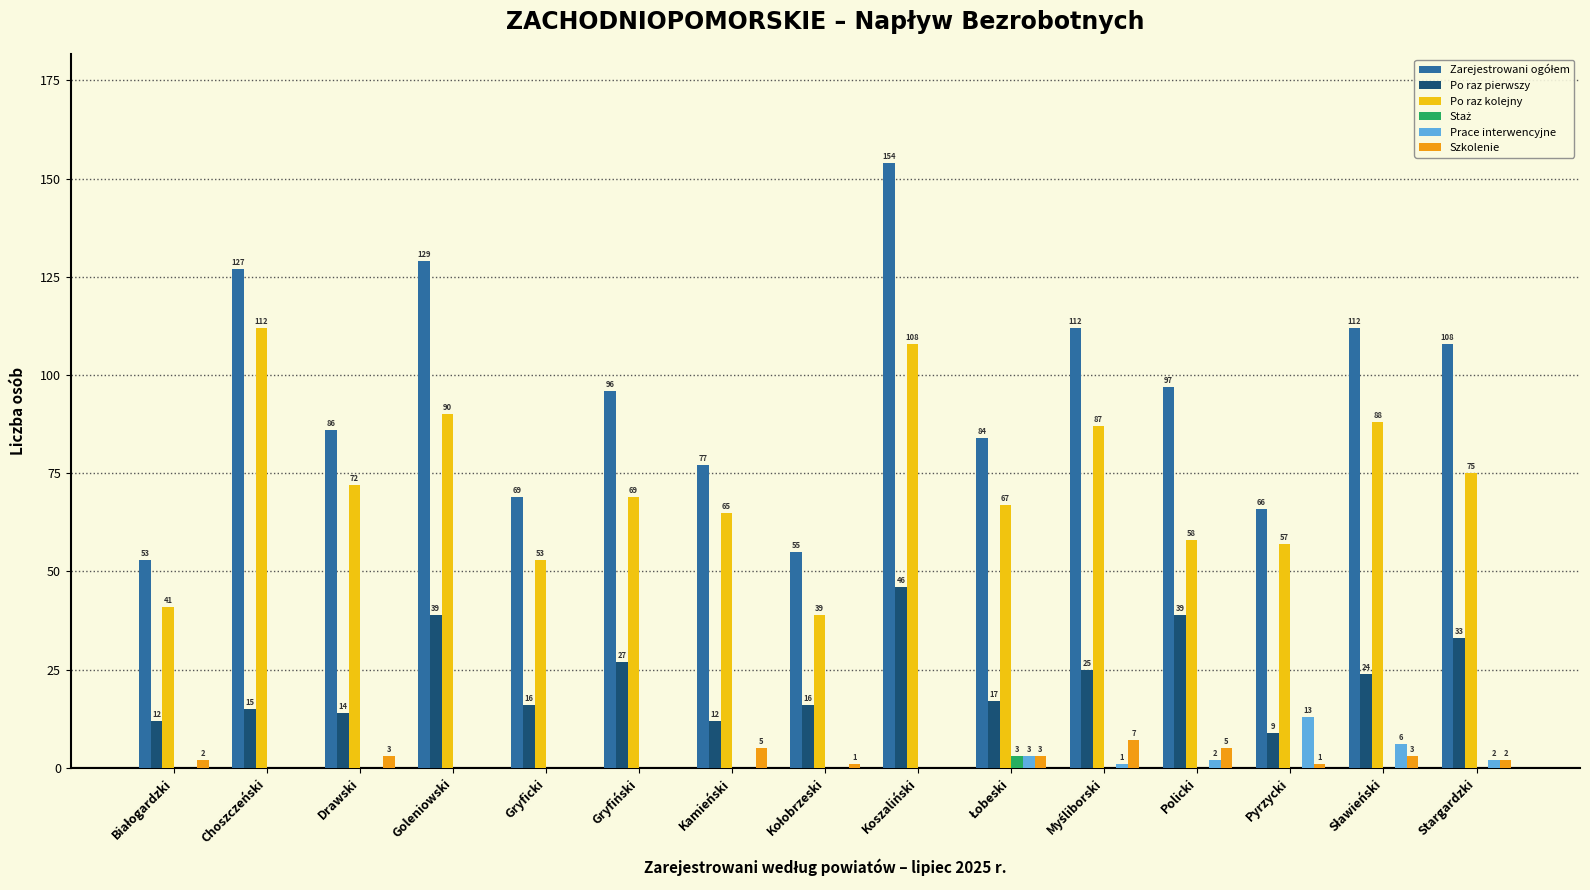

How many Szkolenie values are between 0 and 3?

12